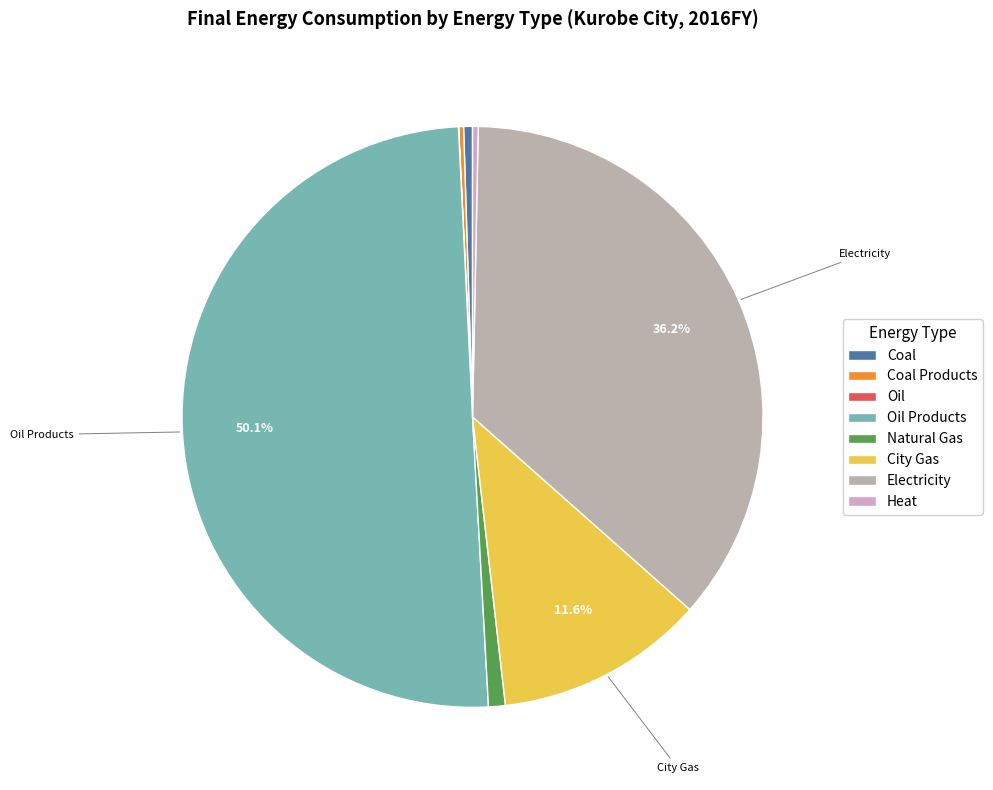

Which category accounts for the majority?

Oil Products